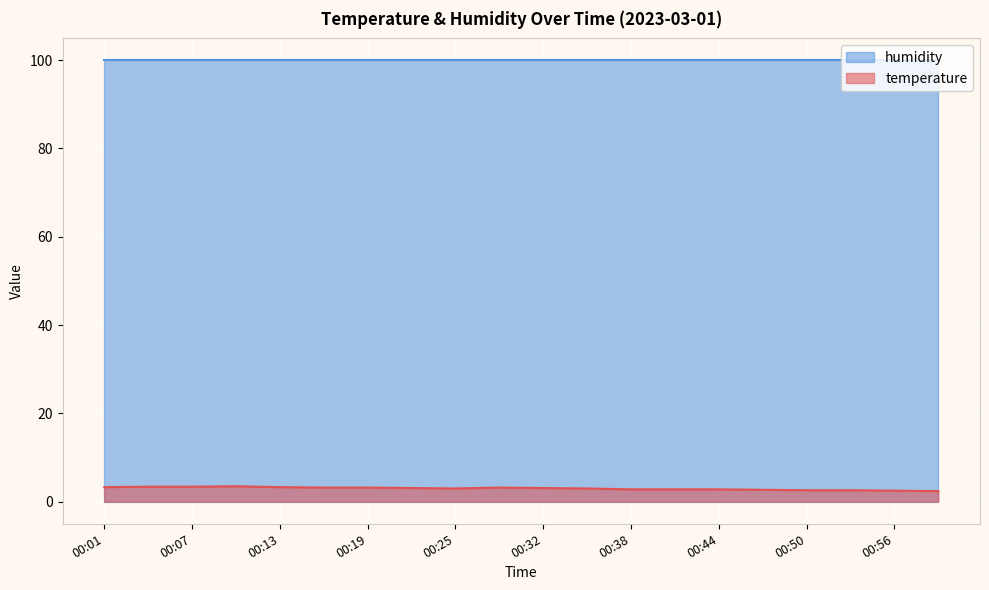

True or false: humidity has a value of 66.9 at 00:25.

False